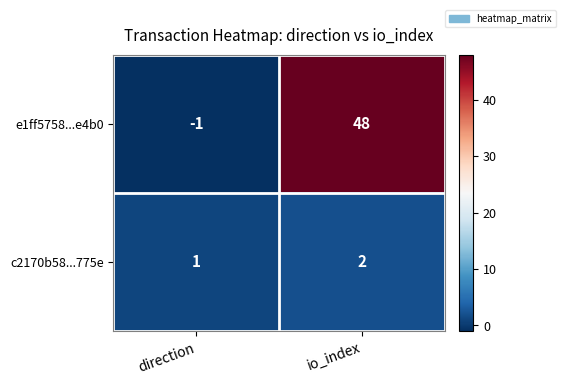

At which category is the sum across all series the highest?

io_index